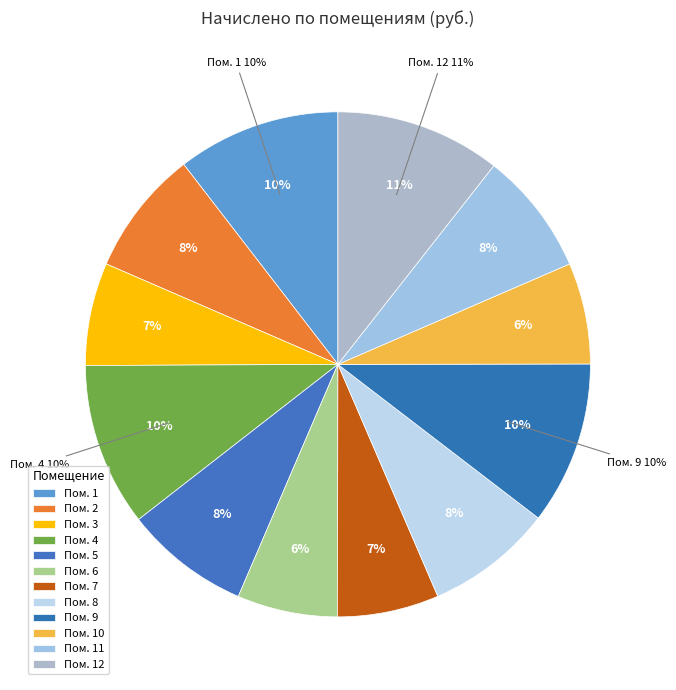

How many segments does this pie chart have?

12